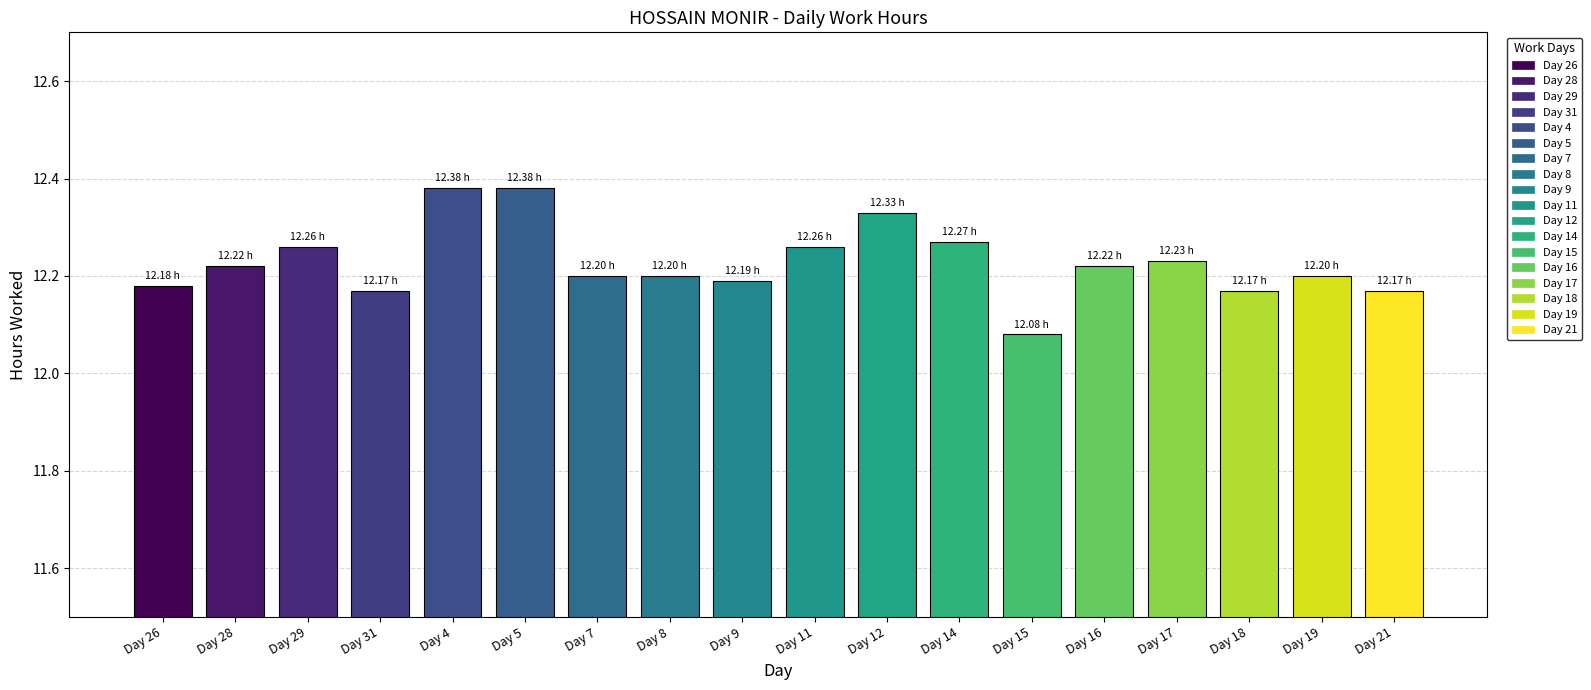

Reading right to left, transcribe all the data shown in this chart.

12.2	12.2	12.2	12.2	12.2	12.1	12.3	12.3	12.3	12.2	12.2	12.2	12.4	12.4	12.2	12.3	12.2	12.2